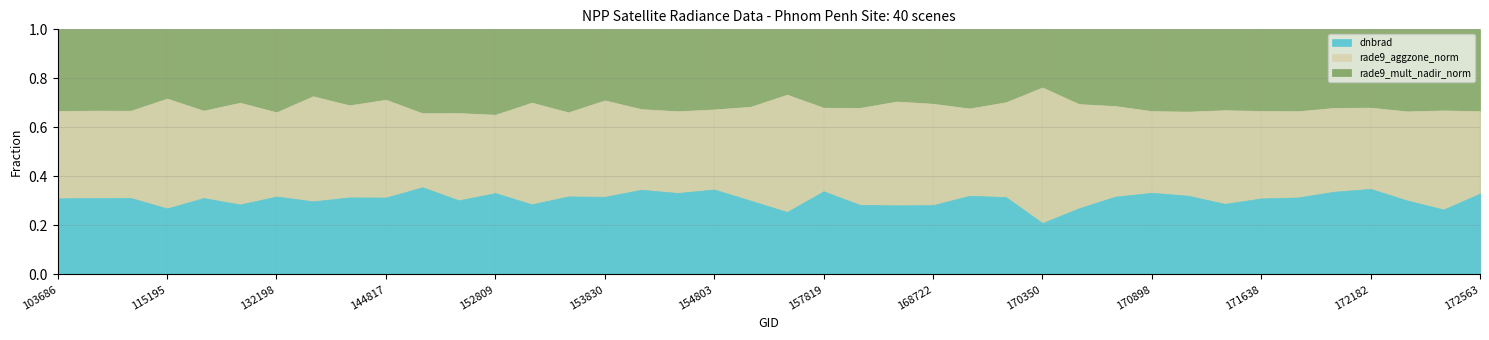

True or false: dnbrad has a value of 32.2 at 152809.

True